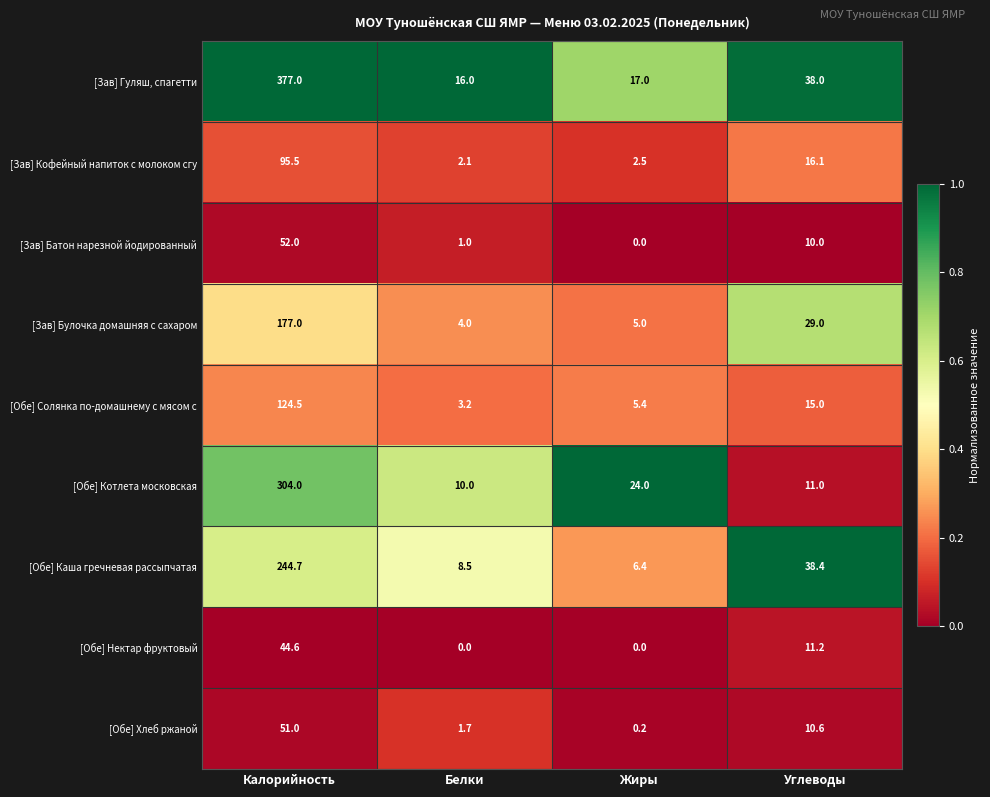

Which series has the largest range (max minus min)?

[Зав] Гуляш, спагетти